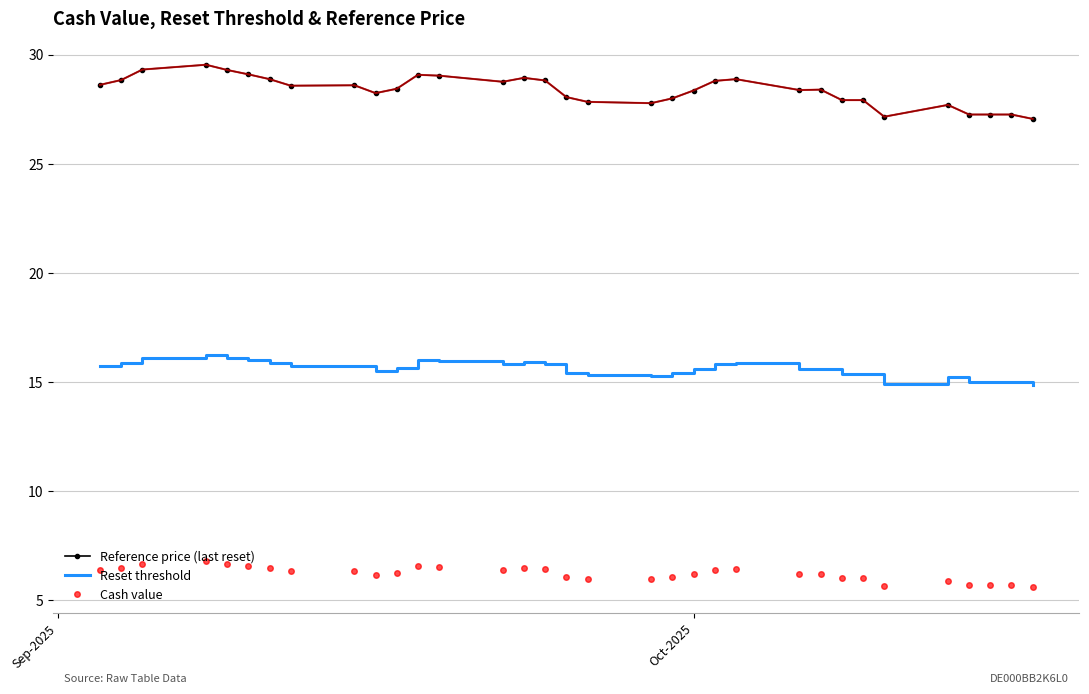

Which series has the widest spread of values?

Reference price (last reset)